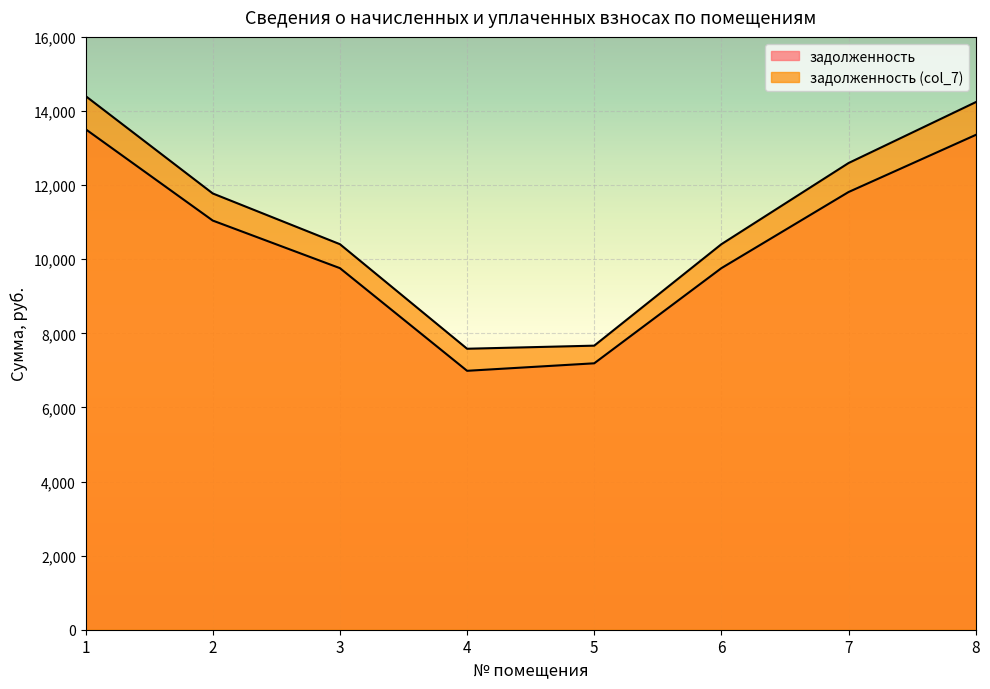

True or false: задолженность (col_7) and задолженность cross at least once.

False